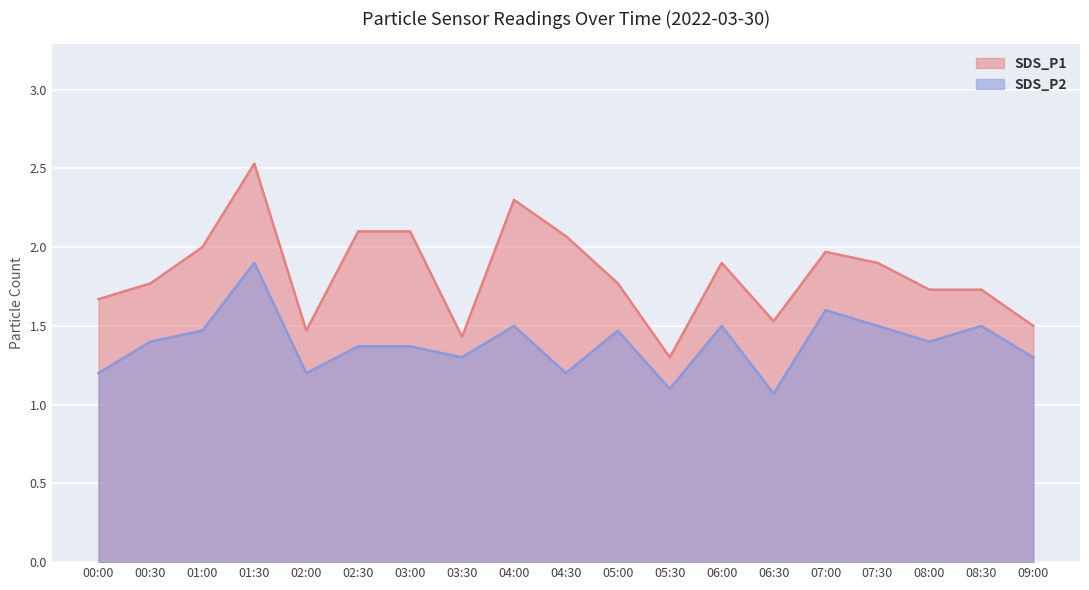

What is the smallest value displayed?

1.1